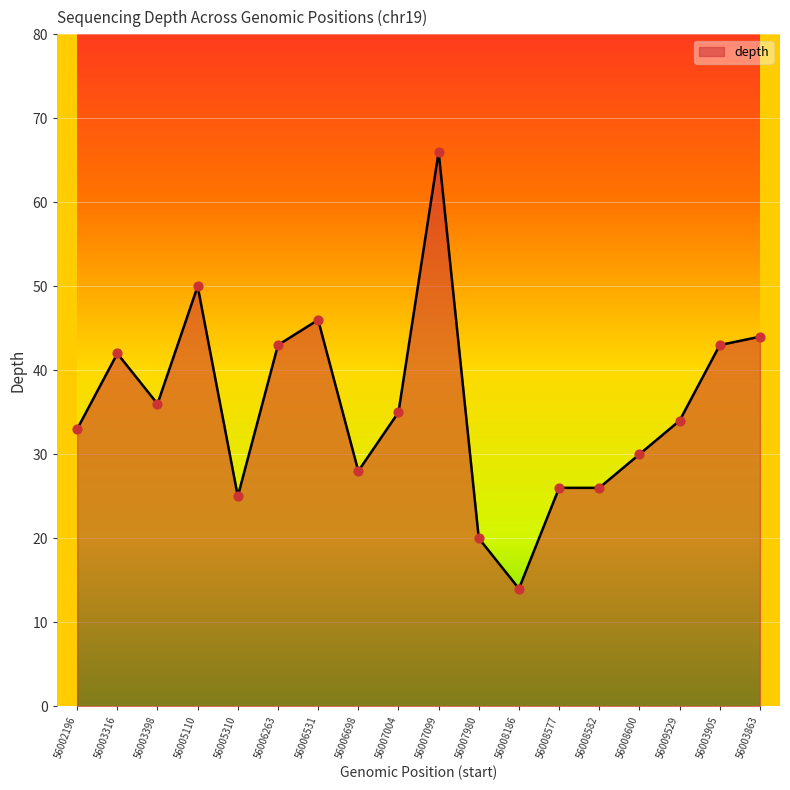

Between 56005310 and 56008600, which is larger?

56008600